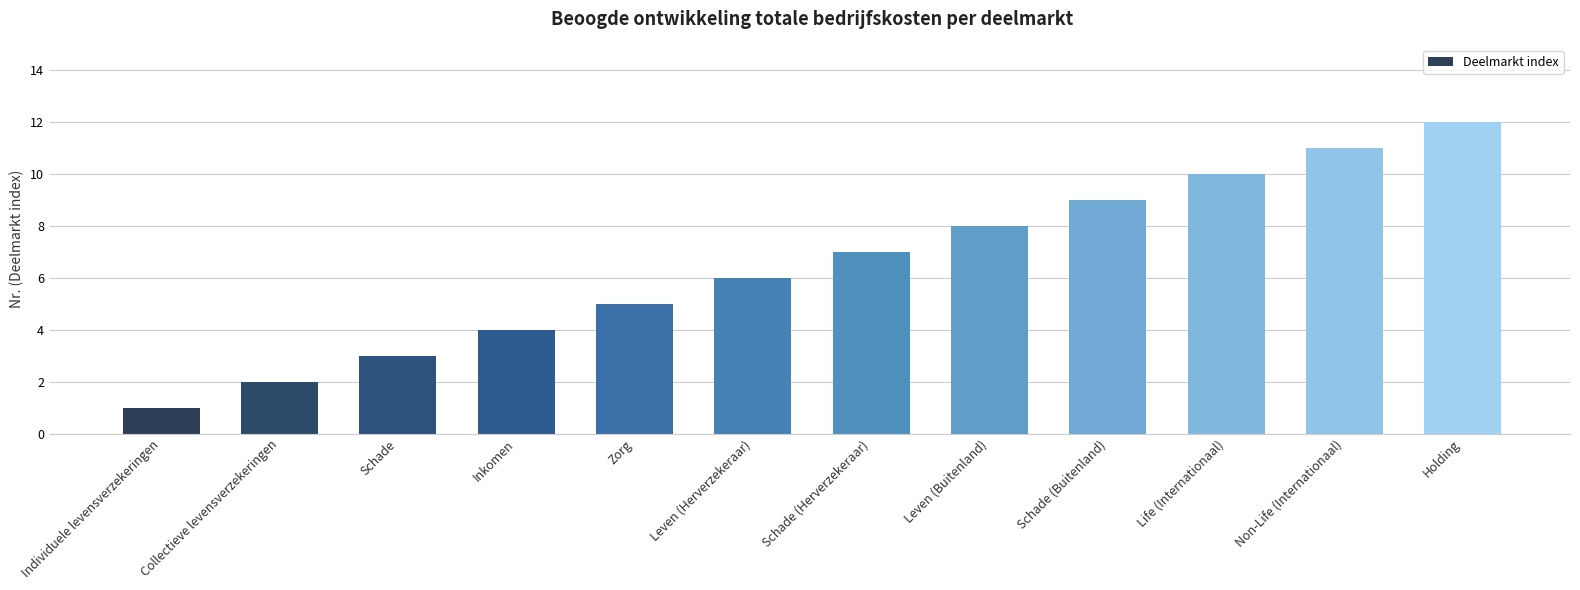

What position from the right is Holding?

1